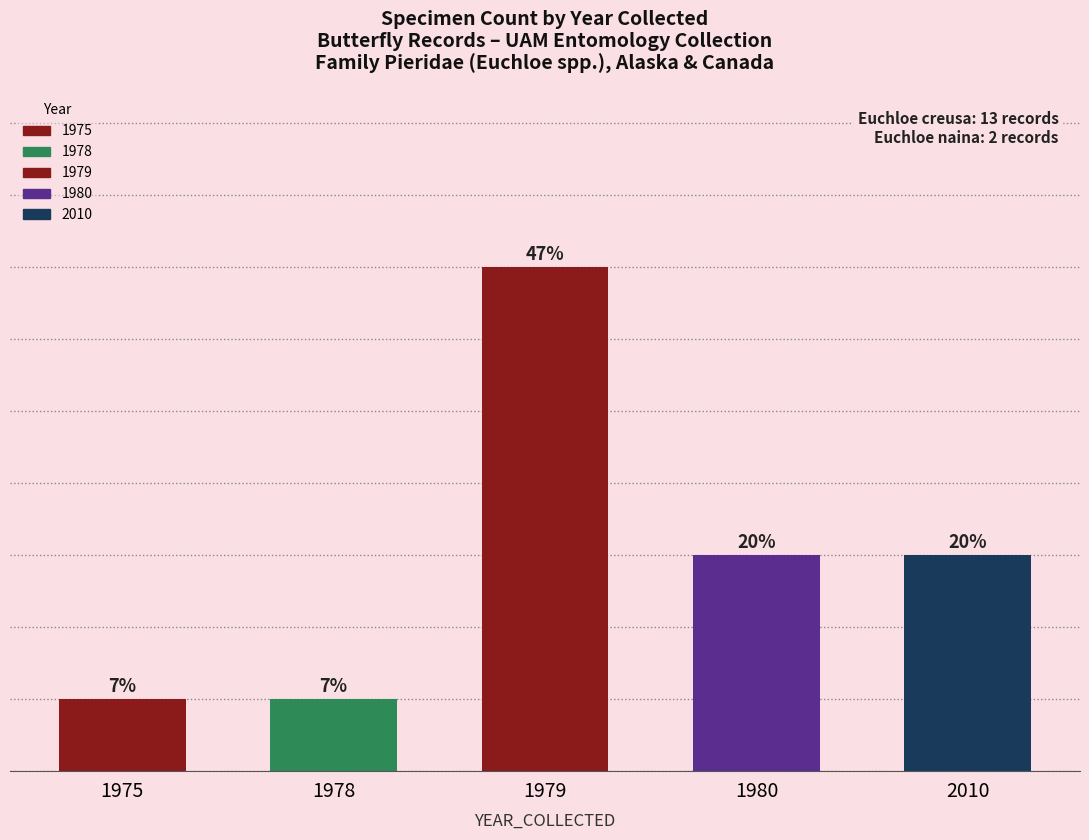

Read the value at 1980.

3